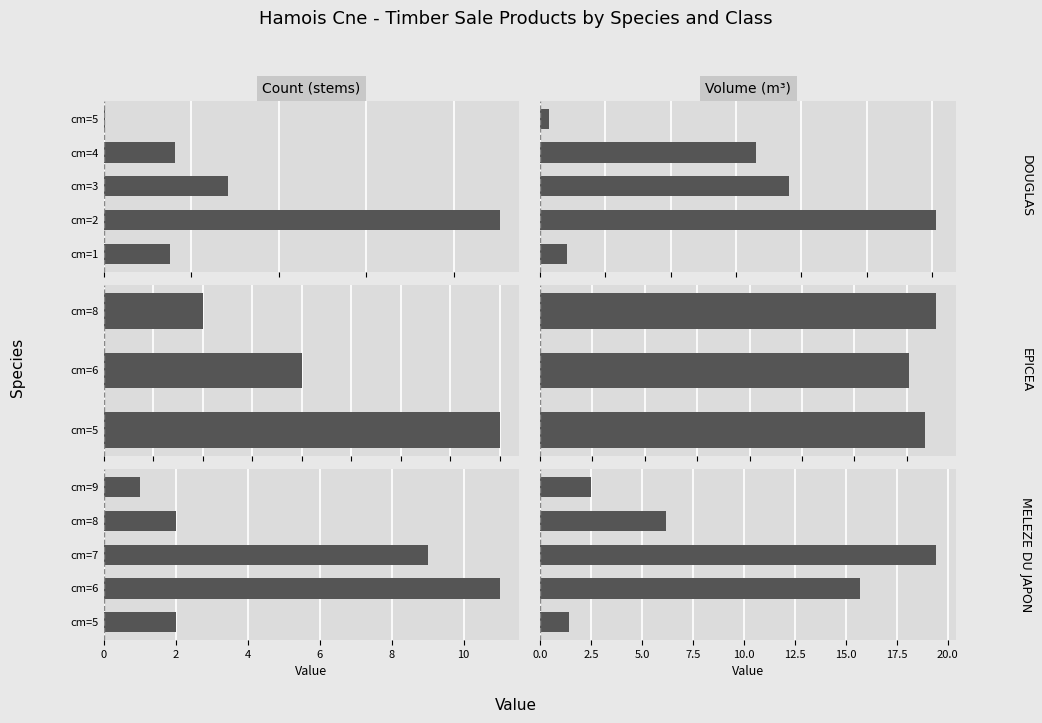

Rank the categories by produit_vtgr value from lowest to highest.

DOUGLAS-5, MELEZE-5, DOUGLAS-1, MELEZE-9, EPICEA-6, EPICEA-5, EPICEA-8, MELEZE-8, MELEZE-6, DOUGLAS-4, DOUGLAS-3, MELEZE-7, DOUGLAS-2